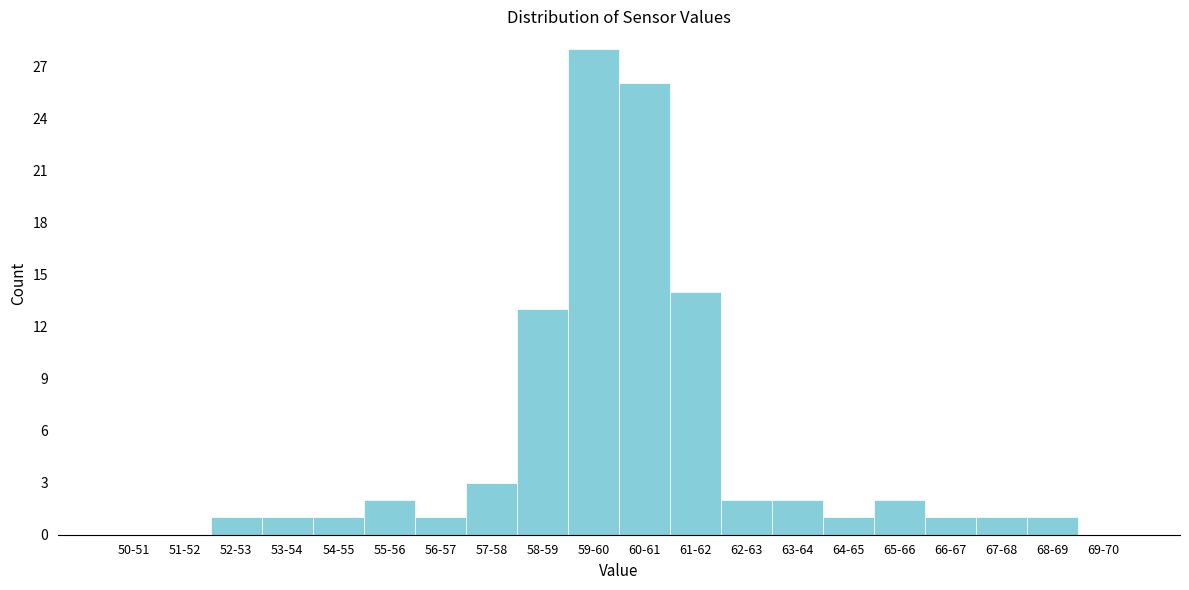

Reading left to right, what are all the values shown in this chart?

50-51=0	51-52=0	52-53=1	53-54=1	54-55=1	55-56=2	56-57=1	57-58=3	58-59=13	59-60=28	60-61=26	61-62=14	62-63=2	63-64=2	64-65=1	65-66=2	66-67=1	67-68=1	68-69=1	69-70=0